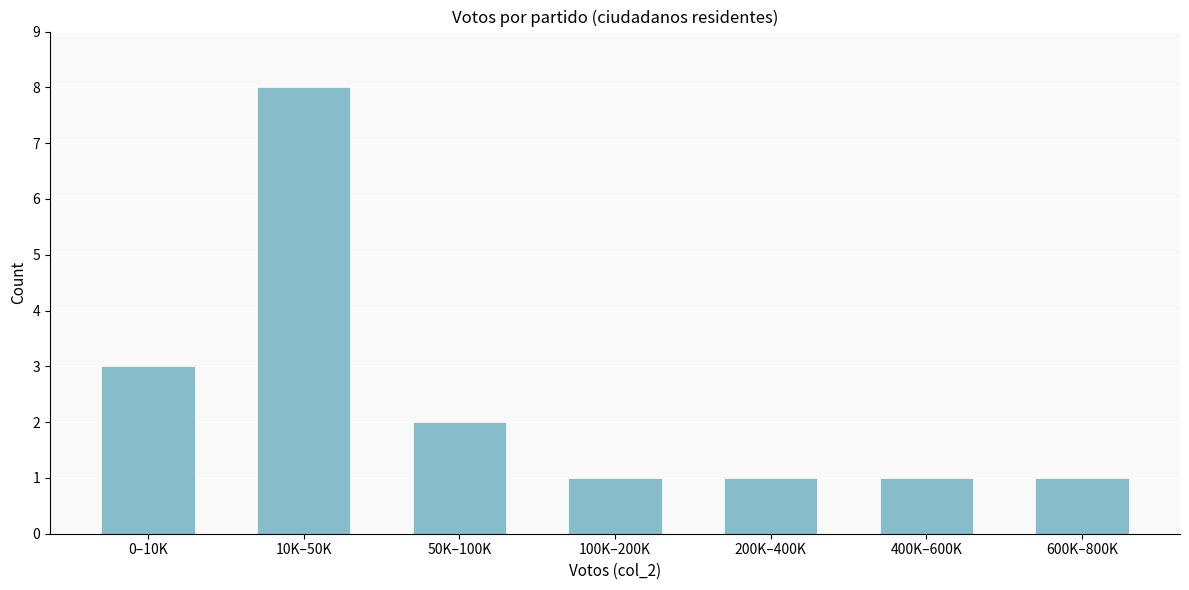

Reading left to right, what are all the values shown in this chart?

3	8	2	1	1	1	1